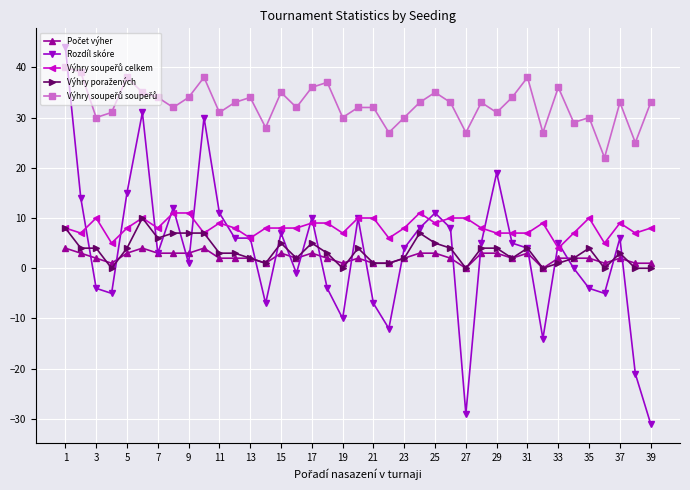

Does the chart display data point markers on the line(s)?

Yes